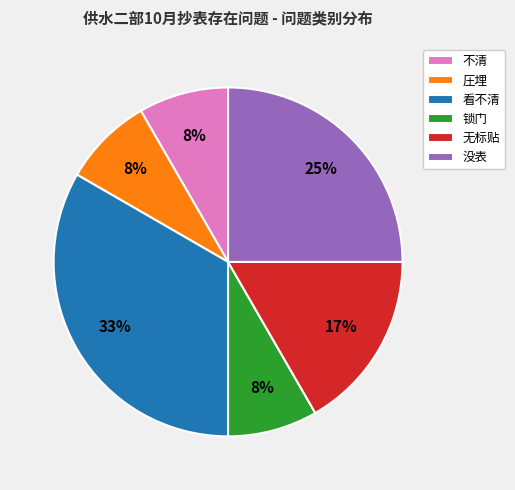

What percentage is the 没表 slice, to the nearest percent?

25%